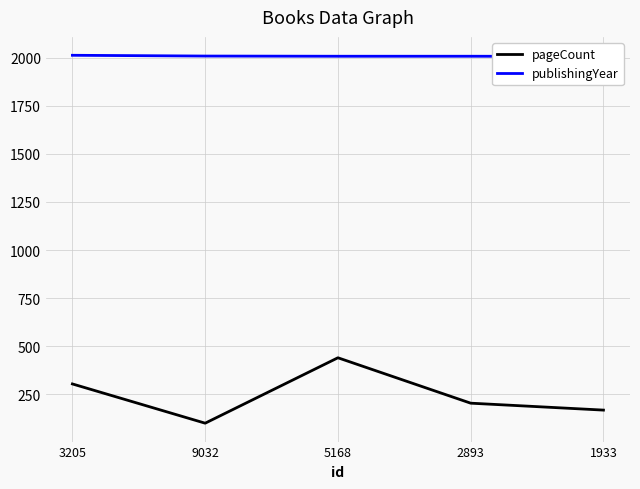

True or false: pageCount has more than 2 points higher than both neighbors.

False